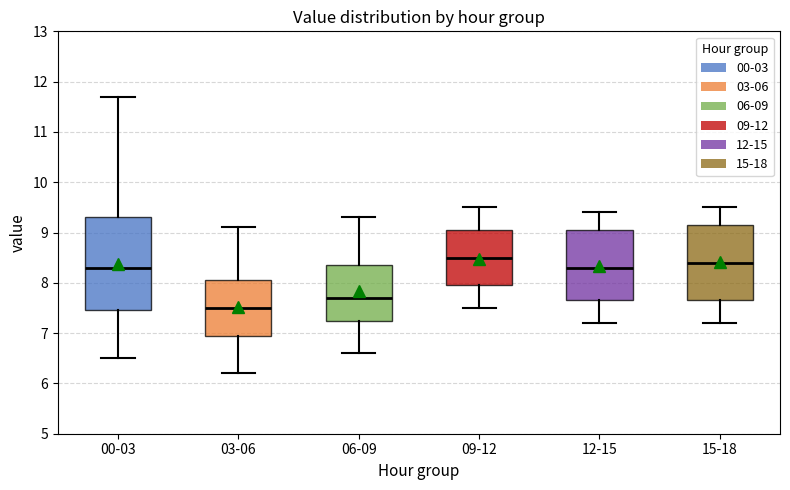

Reading left to right, read every box against the y-axis: the position of its median line, the range the box covers, and the ends of its whiskers. The values are not printed on the chart, so give them approximately, as read against the axis.

00-03: median 8.3, box 7.5 to 9.3, whiskers 6.5 to 11.7
03-06: median 7.5, box 7.0 to 8.1, whiskers 6.2 to 9.1
06-09: median 7.7, box 7.3 to 8.4, whiskers 6.6 to 9.3
09-12: median 8.5, box 8.0 to 9.1, whiskers 7.5 to 9.5
12-15: median 8.3, box 7.7 to 9.1, whiskers 7.2 to 9.4
15-18: median 8.4, box 7.7 to 9.2, whiskers 7.2 to 9.5